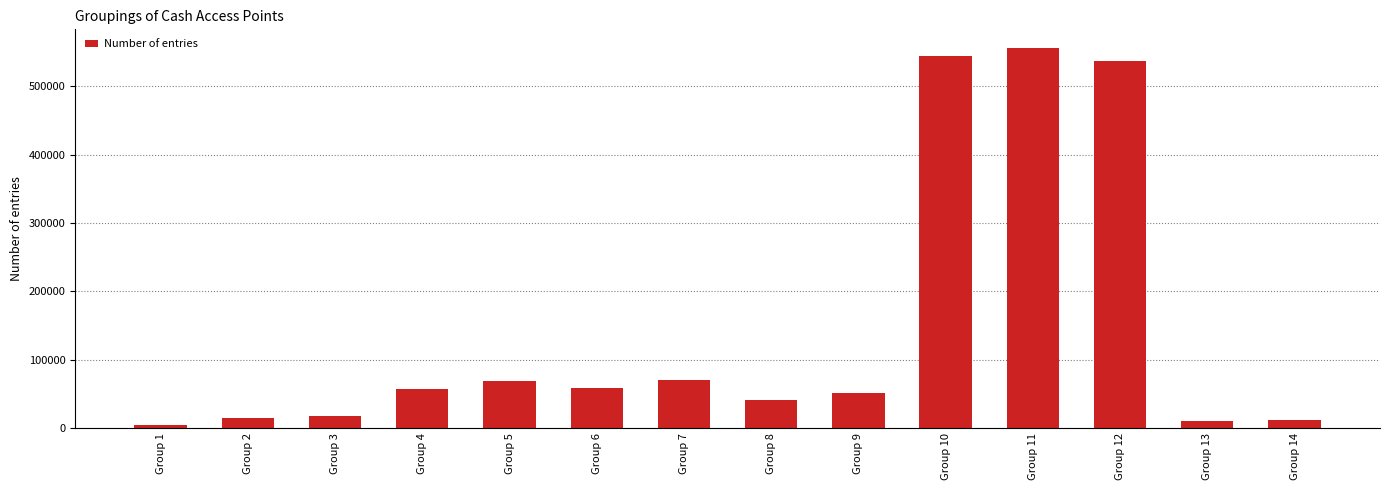

What is the change in value from Group 4 to Group 8?

-17427